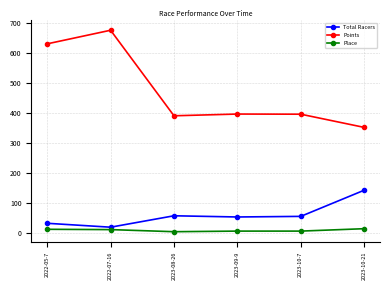

What is the difference between the maximum and minimum values in the Total Racers series?

123.0